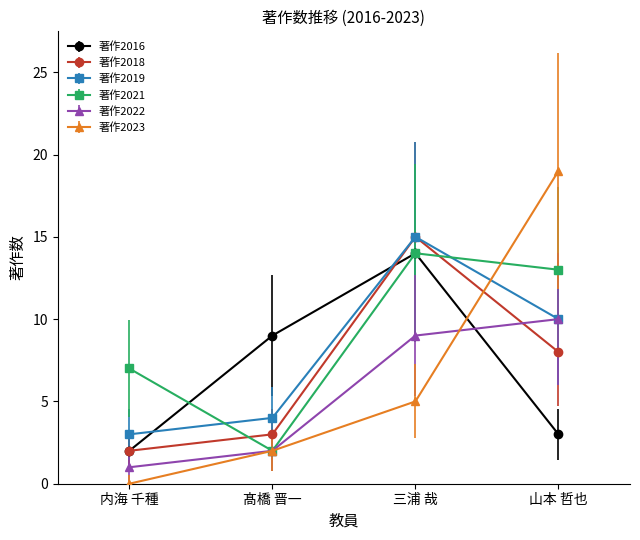

What is the total value across all series at 山本 哲也?

63